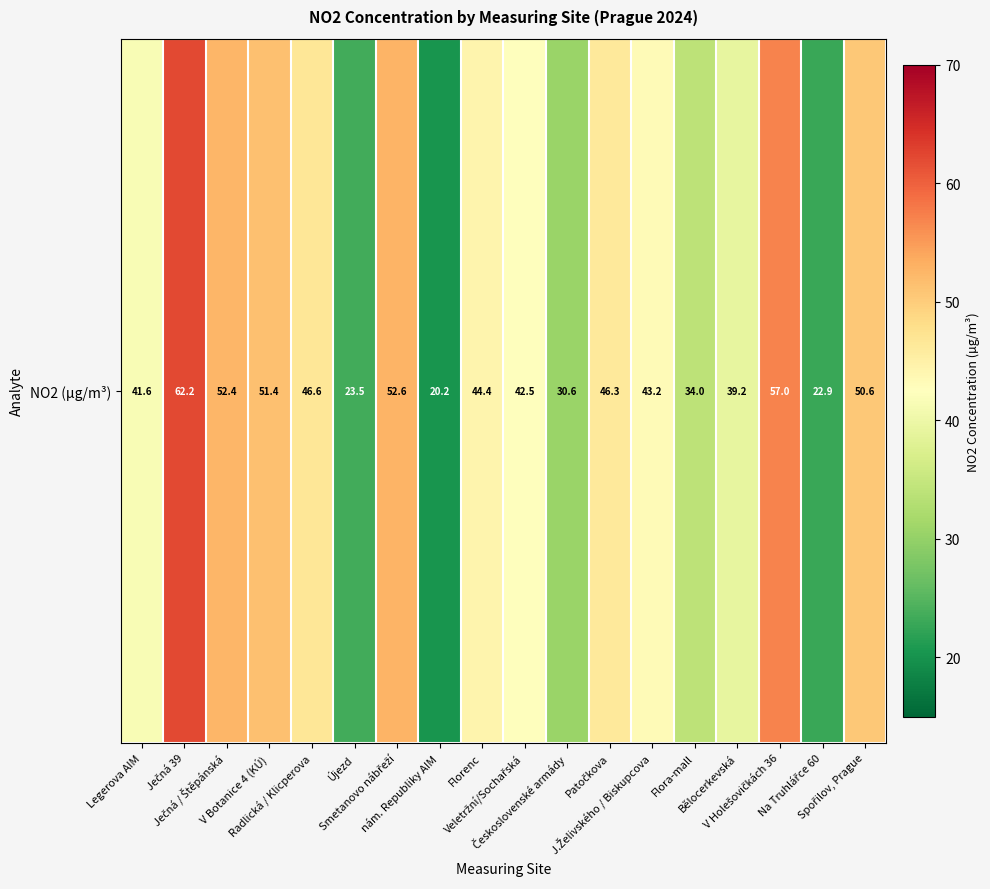

What is the sum of the values at J.Želivského / Biskupcova and Florenc?

87.6